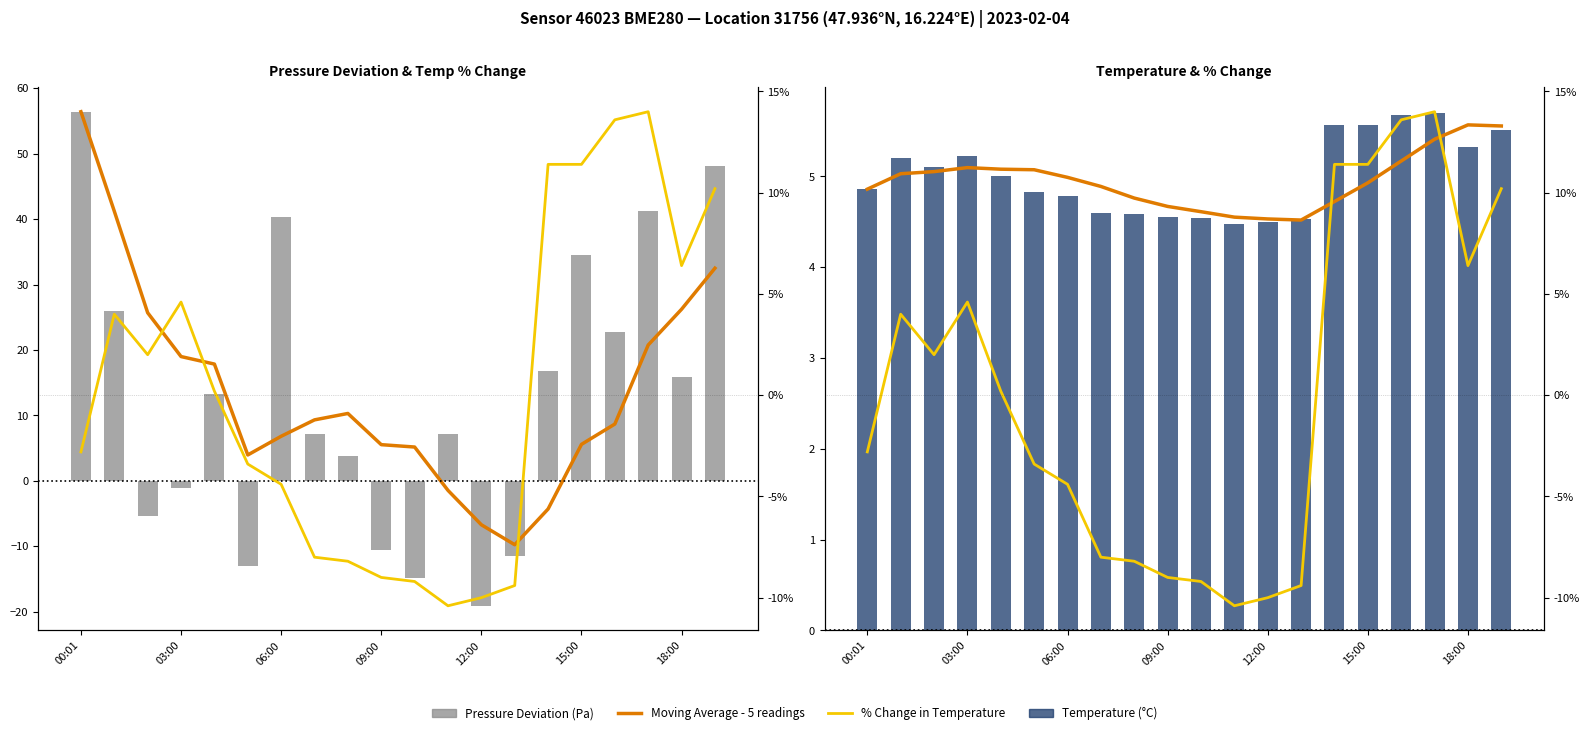

What is the difference between the % Change in Temperature values at 7 and 16?

21.6